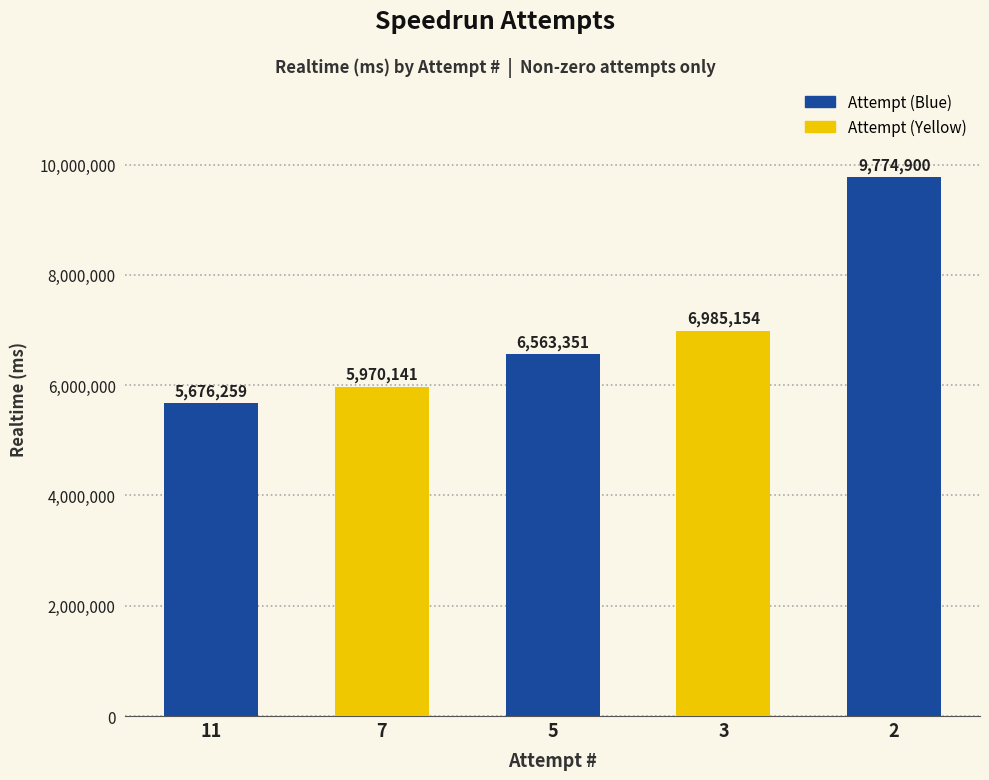

What is the value of the 5th bar from the left?

9774900